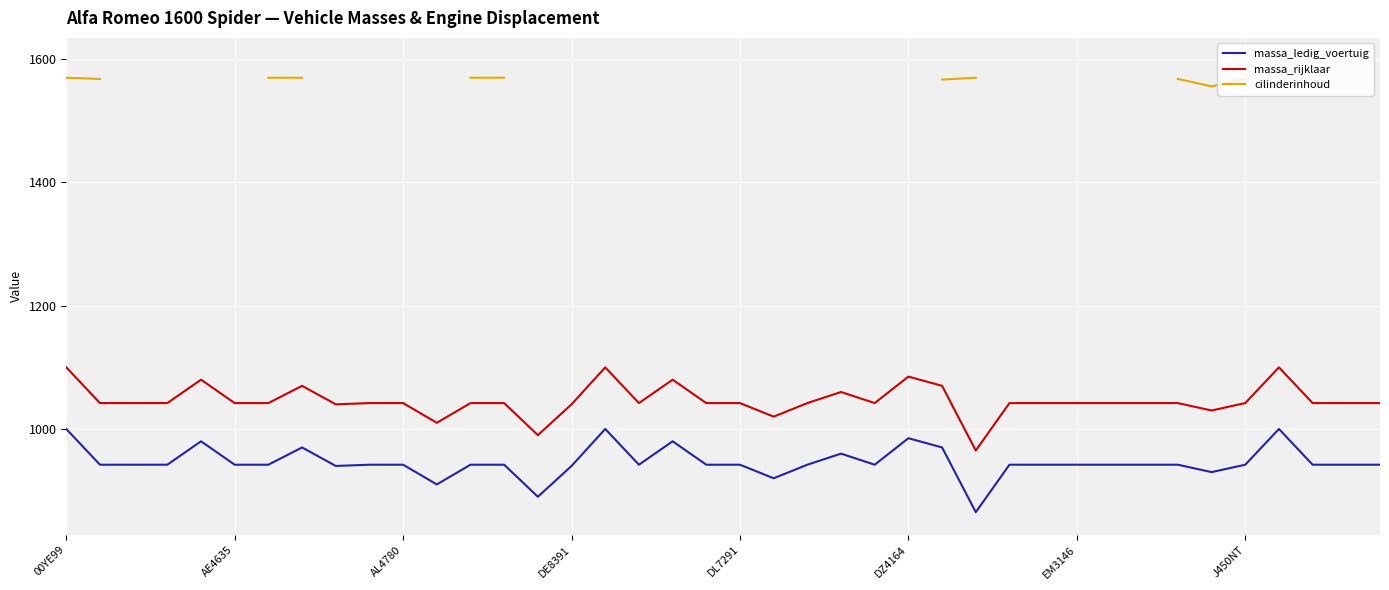

The massa_ledig_voertuig series shows 942 at EM3146. True or false?

True